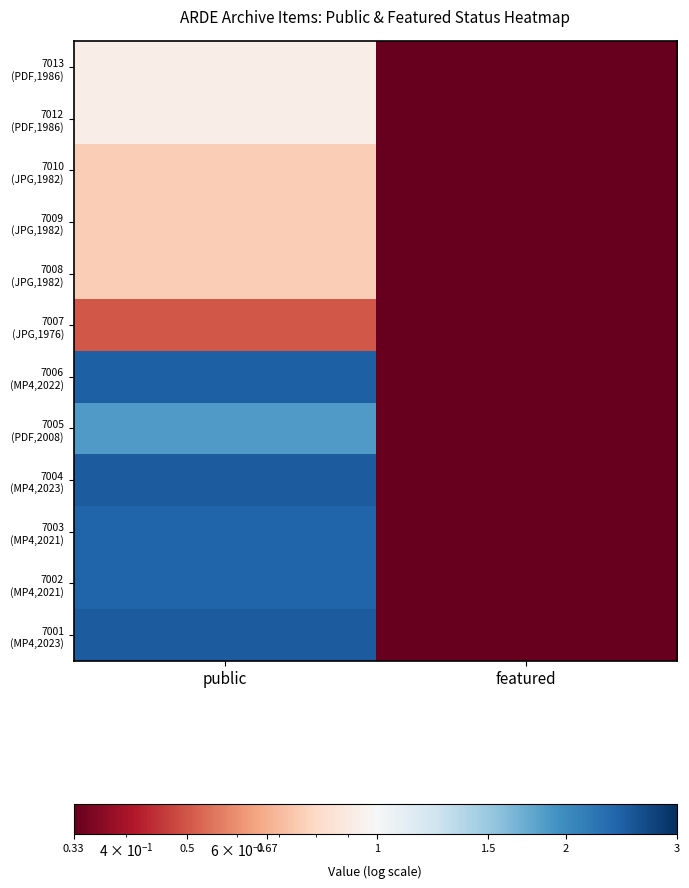

Between featured and public, which is larger?

public